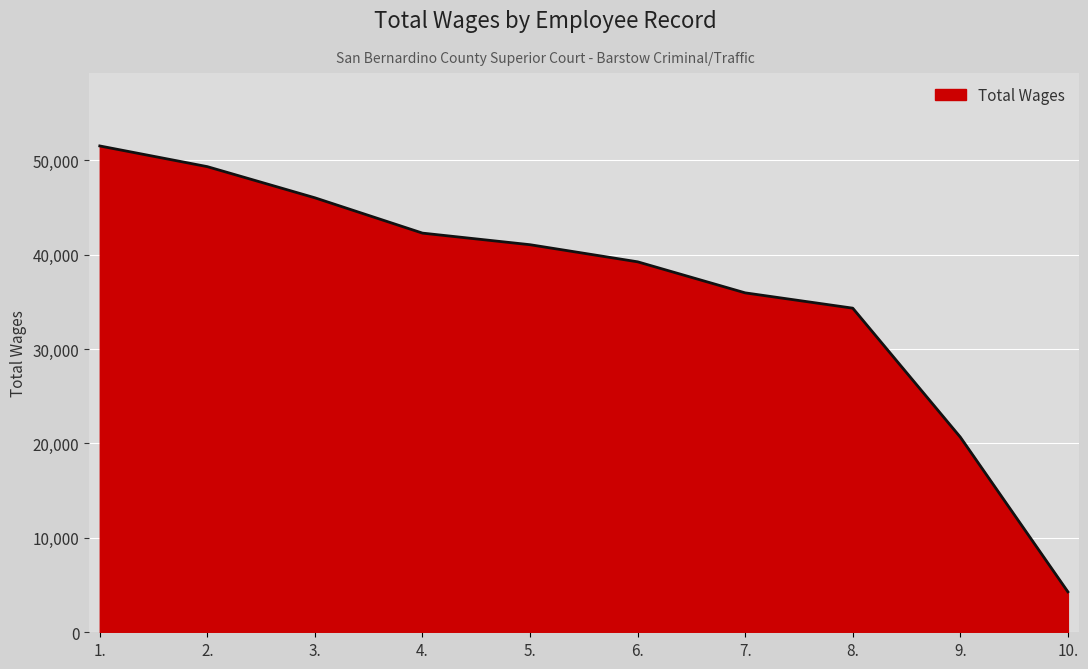

What is the average value?

36467